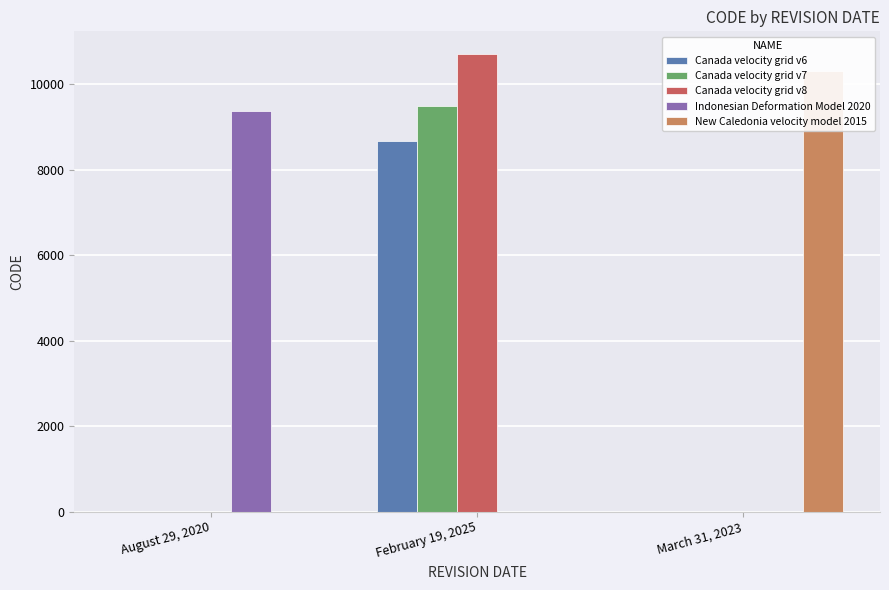

What is the sum of all Canada velocity grid v7 values?

9483